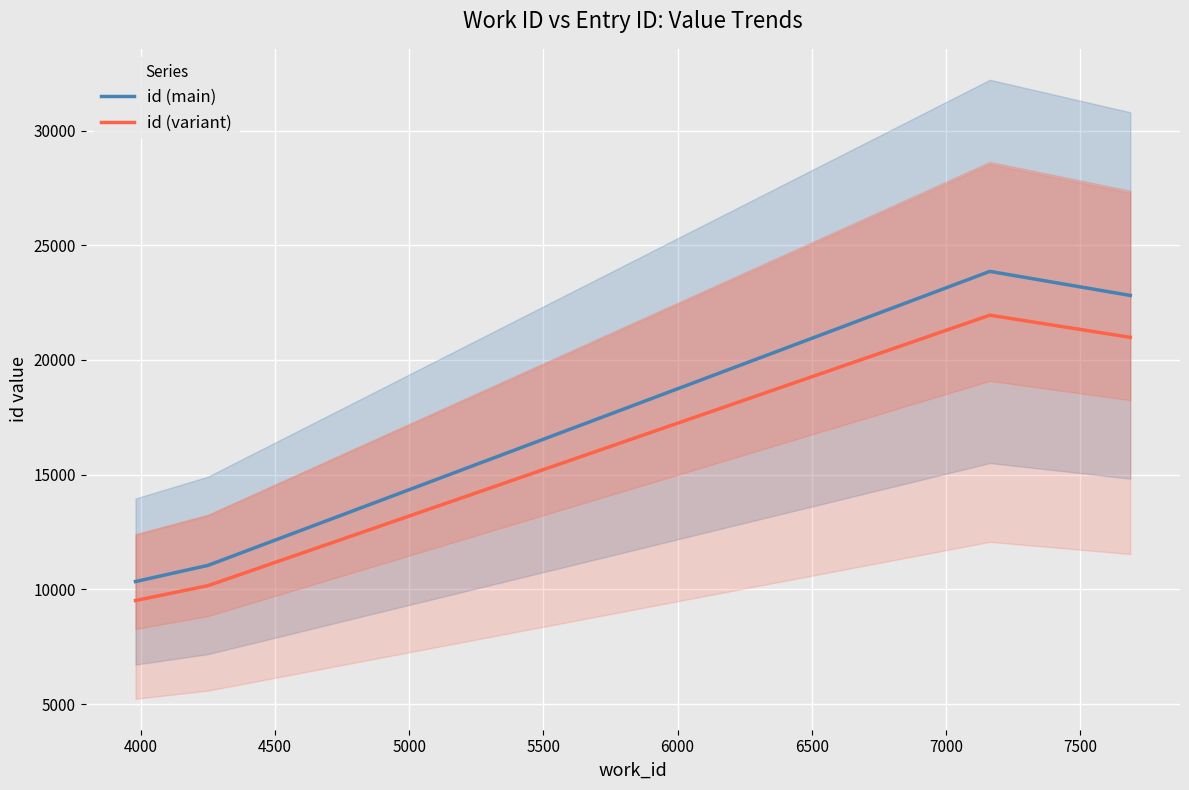

True or false: id (variant) and id (main) cross at least once.

False